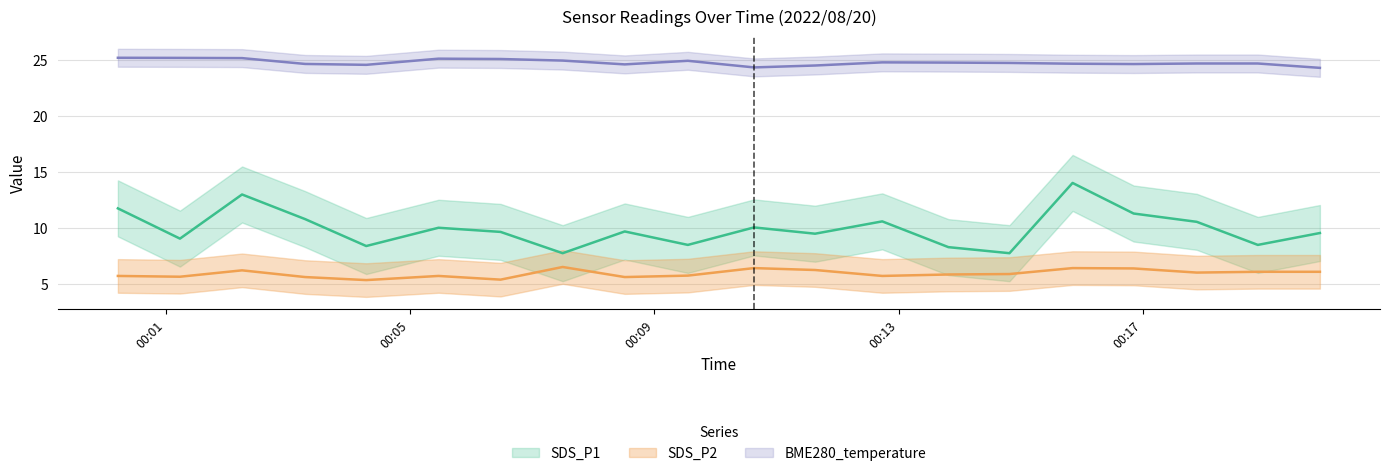

True or false: SDS_P2 and BME280_temperature cross at least once.

False